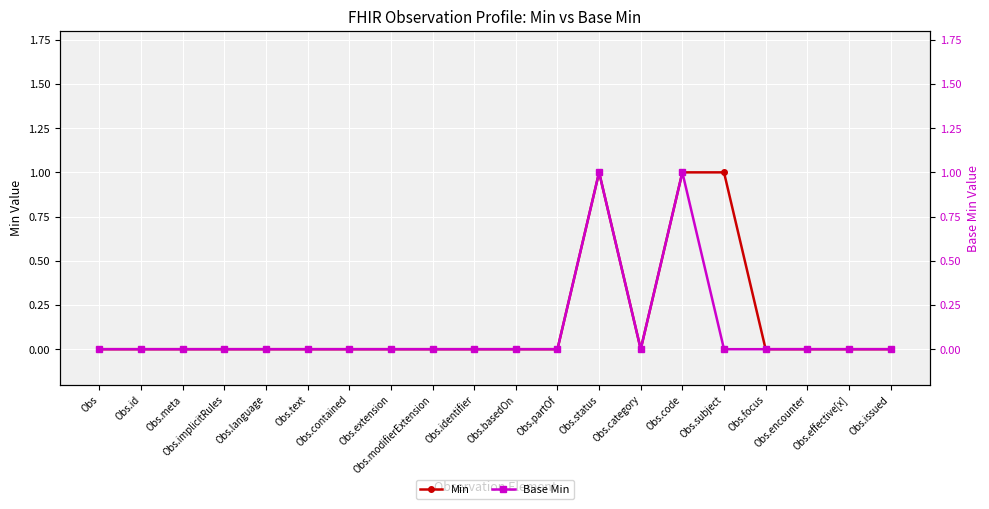

What is the label of the 19th point from the left?

Obs.effective[x]